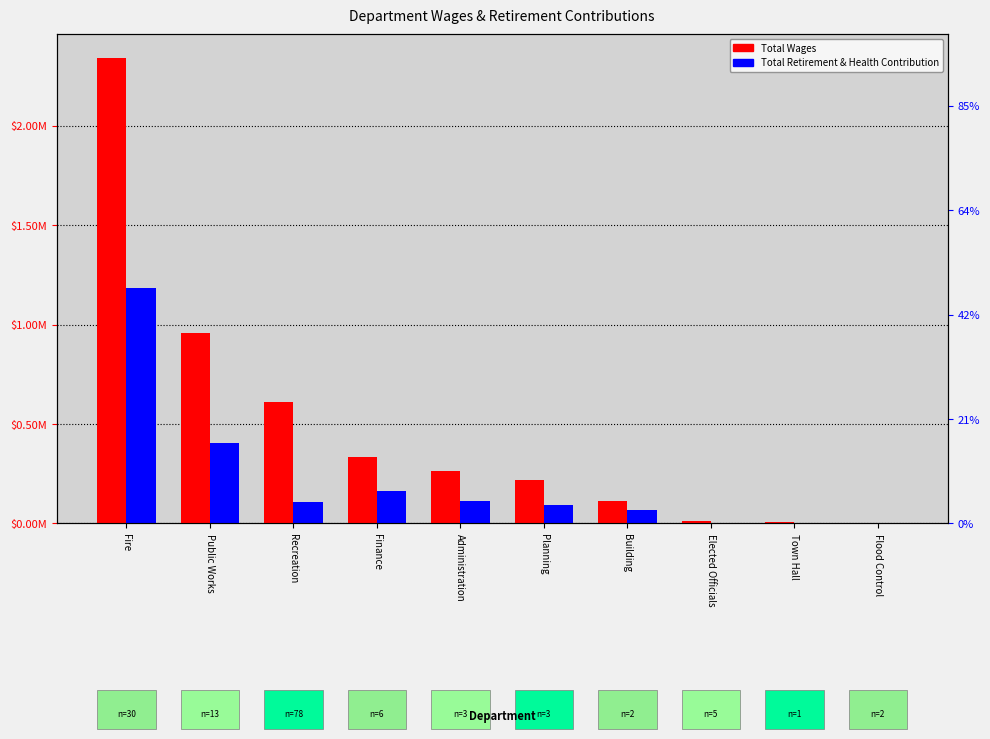

Which series has the largest total across all categories?

Total Wages